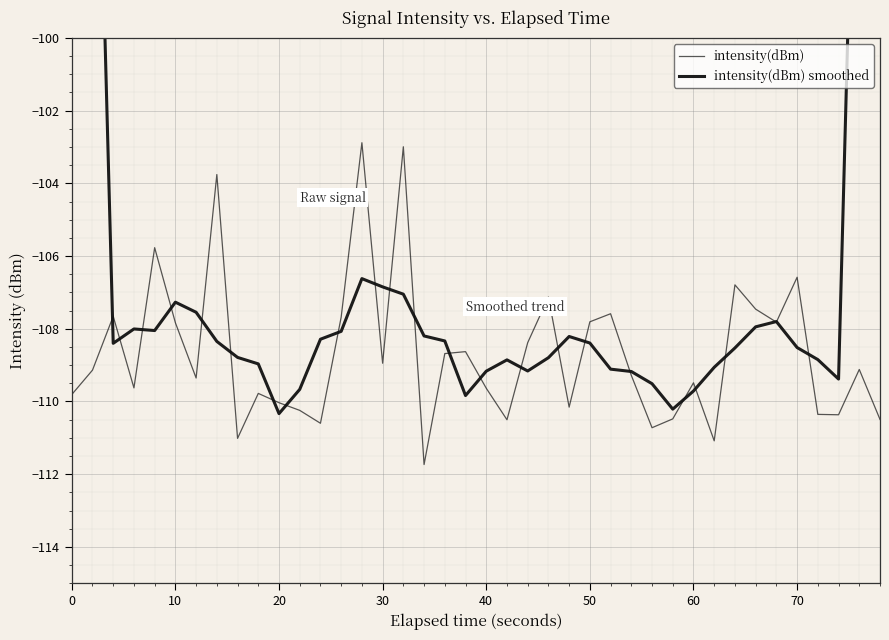

List the series in order of their peak value, highest first.

intensity(dBm) smoothed, intensity(dBm)